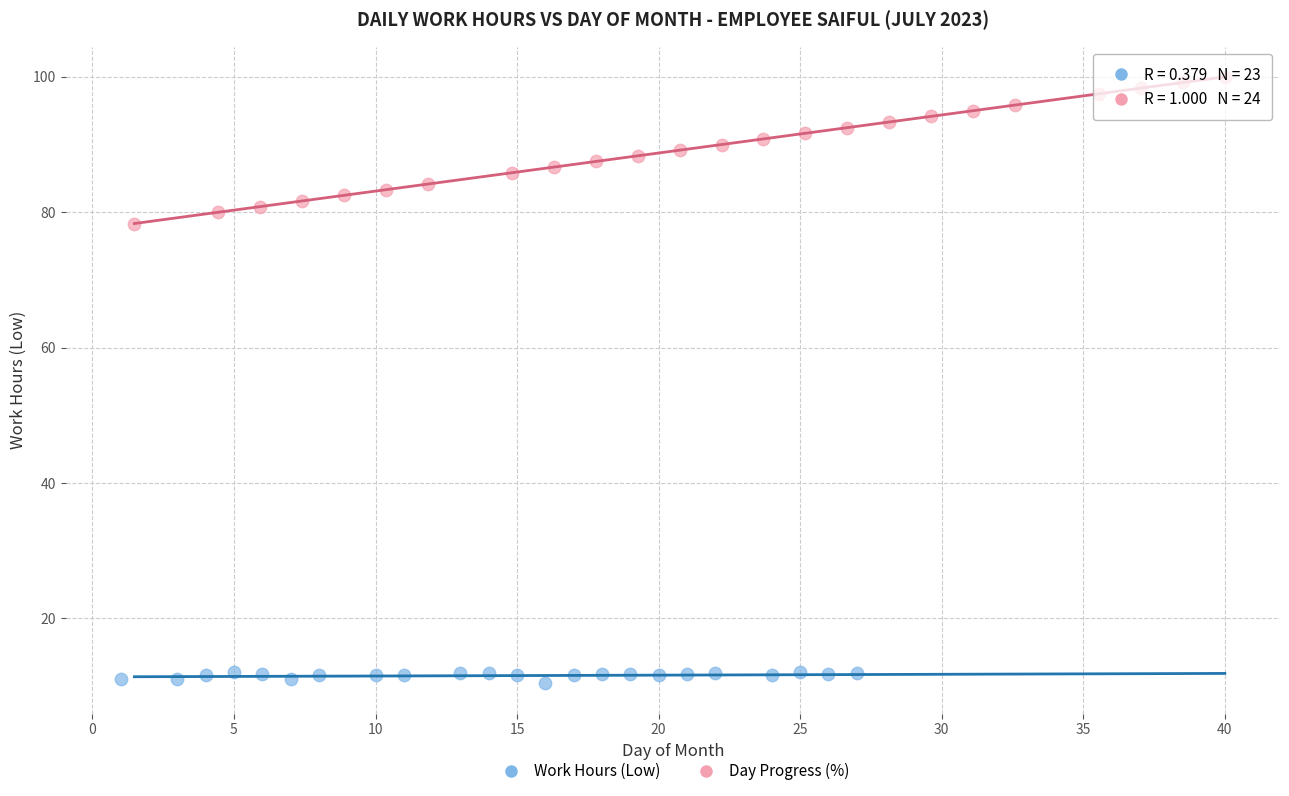

Which series has the widest spread of Y values?

Day Progress (%)